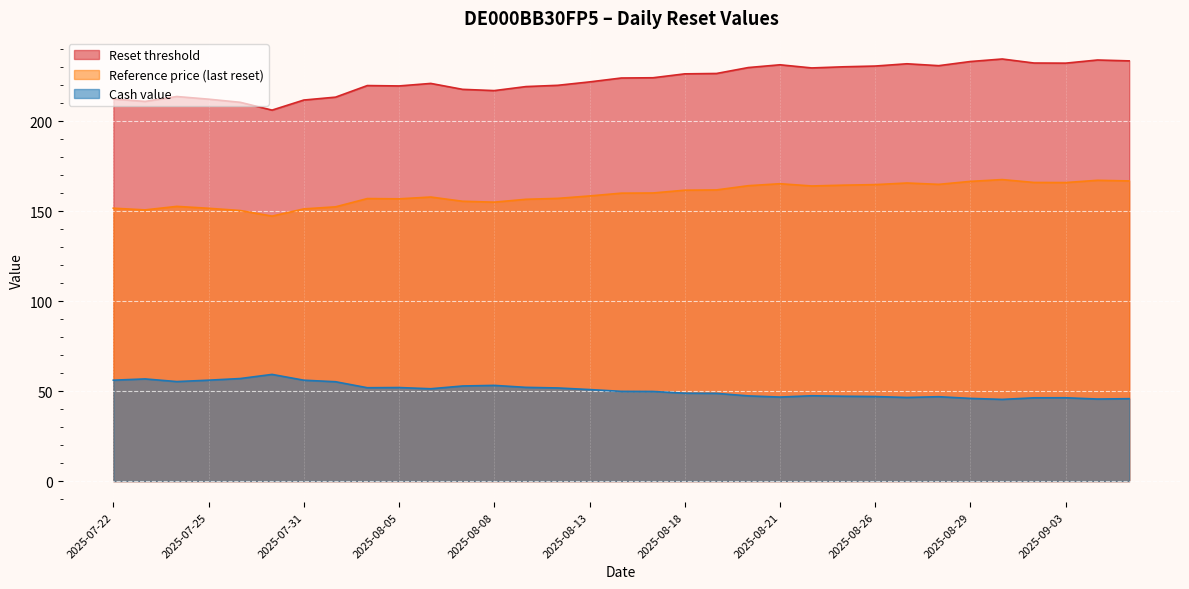

Which series has the widest spread of values?

Reset threshold